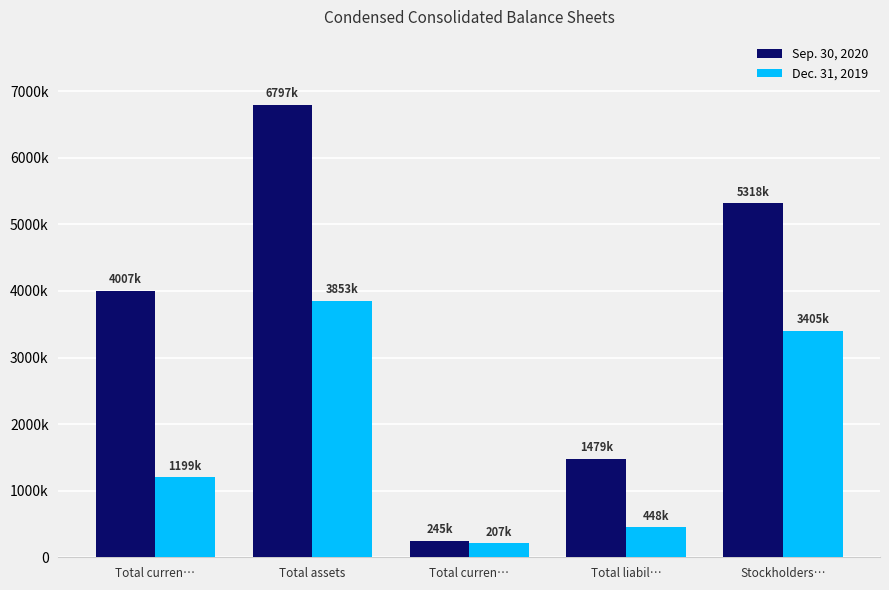

At which label does Sep. 30, 2020 first exceed 4007233?

Total assets